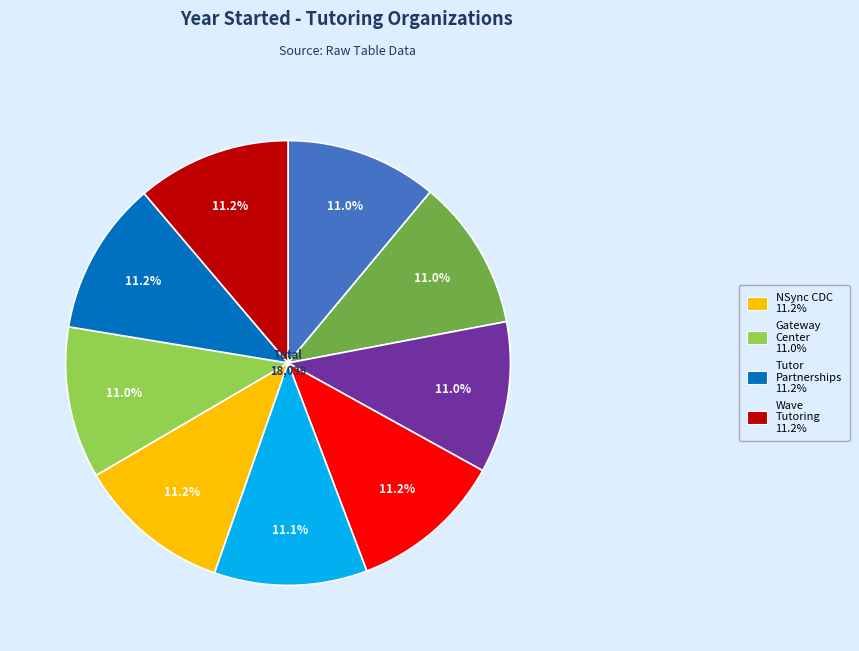

Does any single category account for the majority?

No